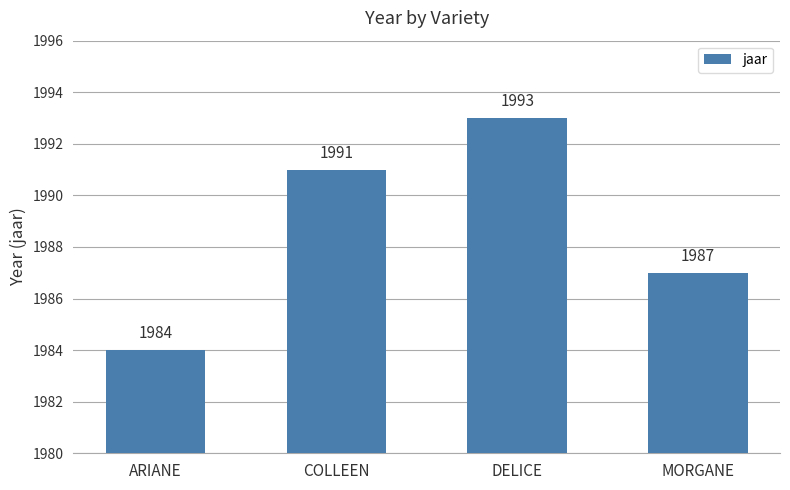

The chart shows a value of 1987 at MORGANE. True or false?

True